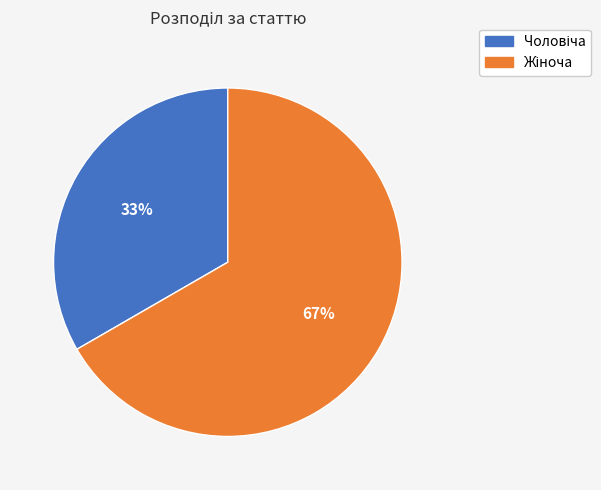

Does any single category account for the majority?

Yes